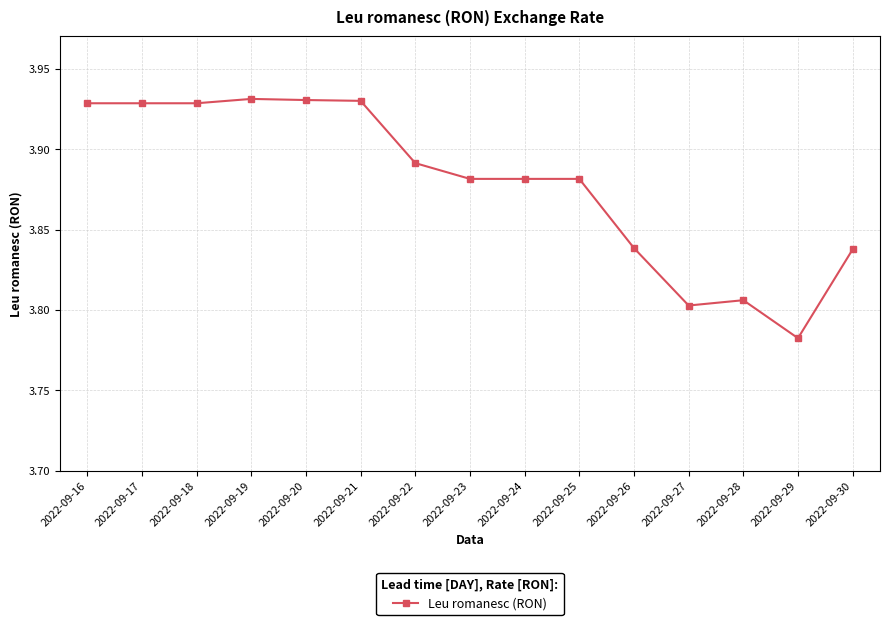

What is the ratio of the value at 2022-09-20 to the value at 2022-09-21?

1.0